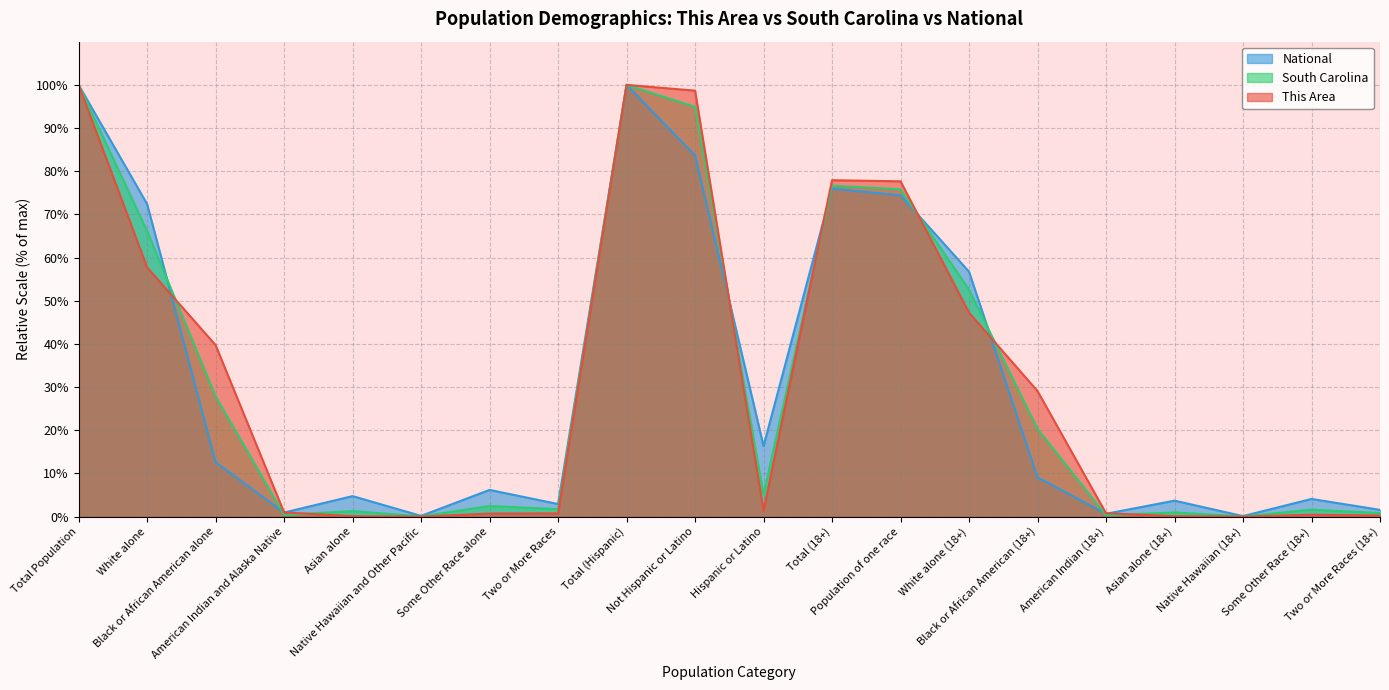

What is the average value of the This Area series?

31.7